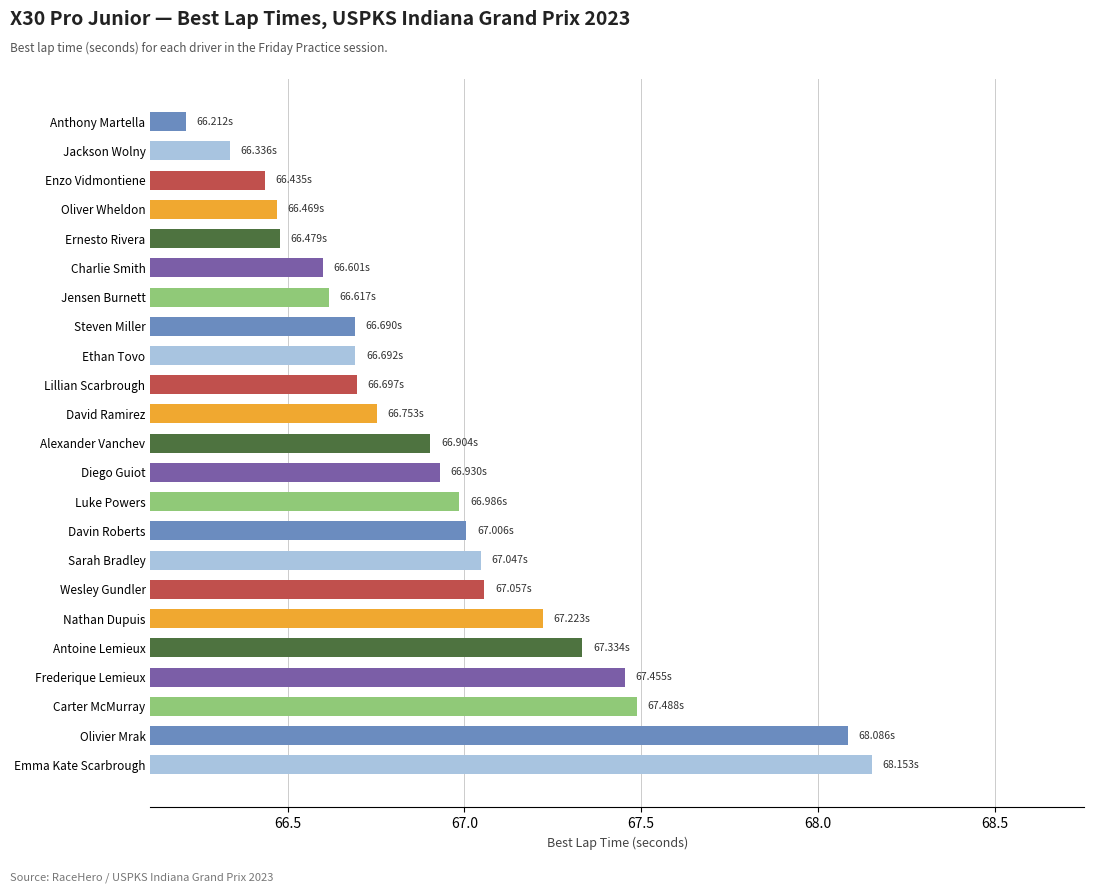

Are the bars horizontal?

Yes